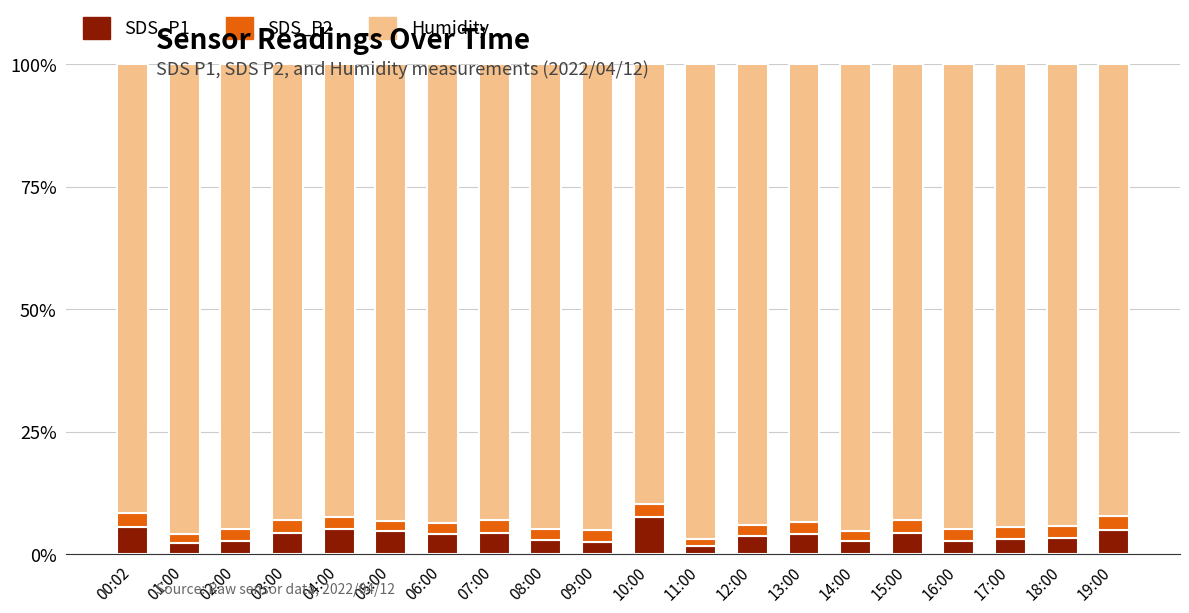

Which category has the highest value in the SDS_P1 series?

10:00